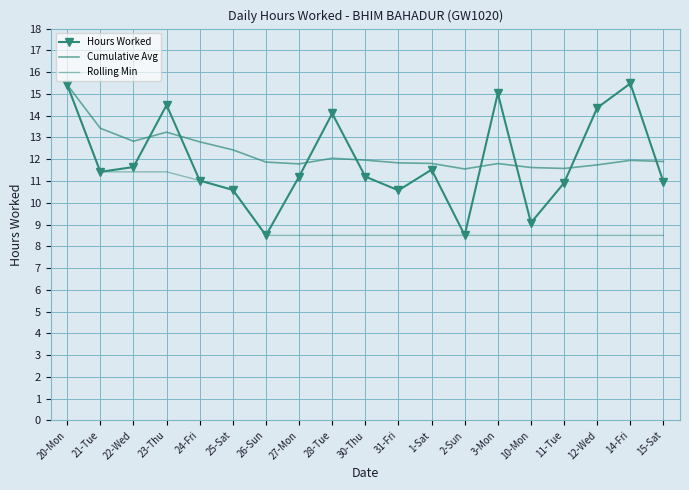

At which label does Hours Worked reach its minimum?

26-Sun